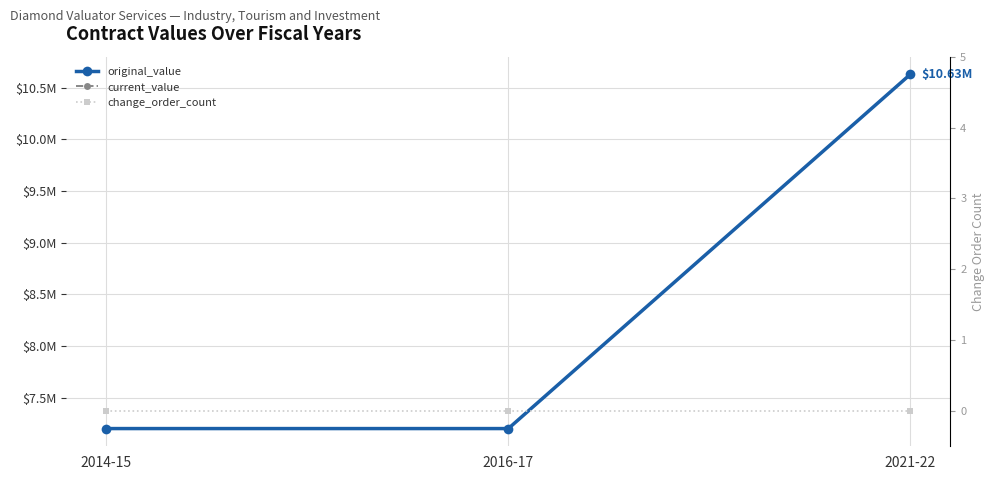

Reading left to right, extract all data points from this chart.

original_value: 2014-15=7200000	2016-17=7200000	2021-22=10628400
current_value: 2014-15=7200000	2016-17=7200000	2021-22=10628400
change_order_count: 2014-15=0	2016-17=0	2021-22=0